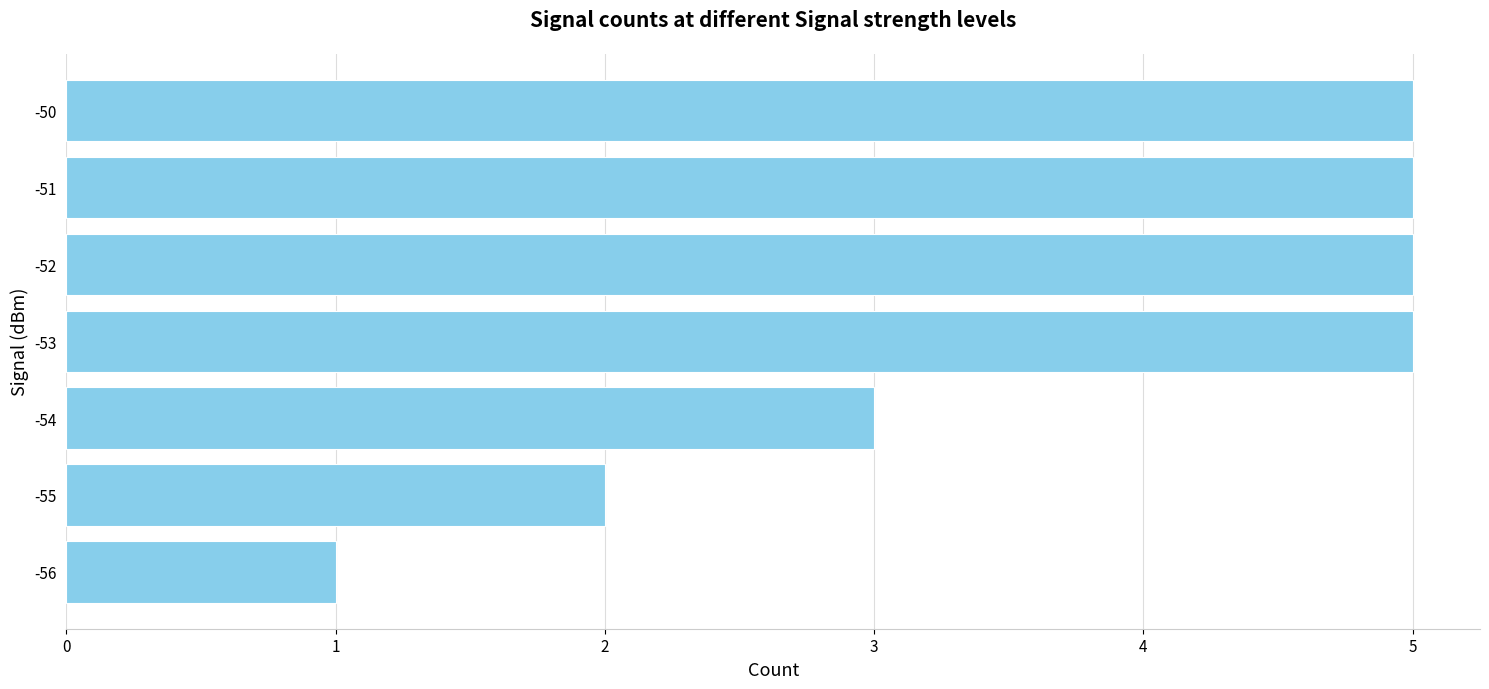

What is the average value?

4